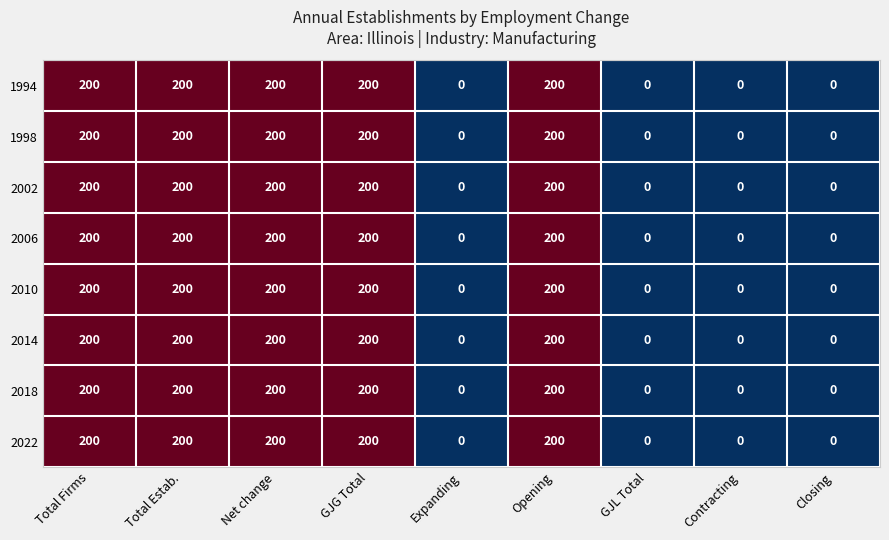

How many 2002 values are between 0 and 200?

9